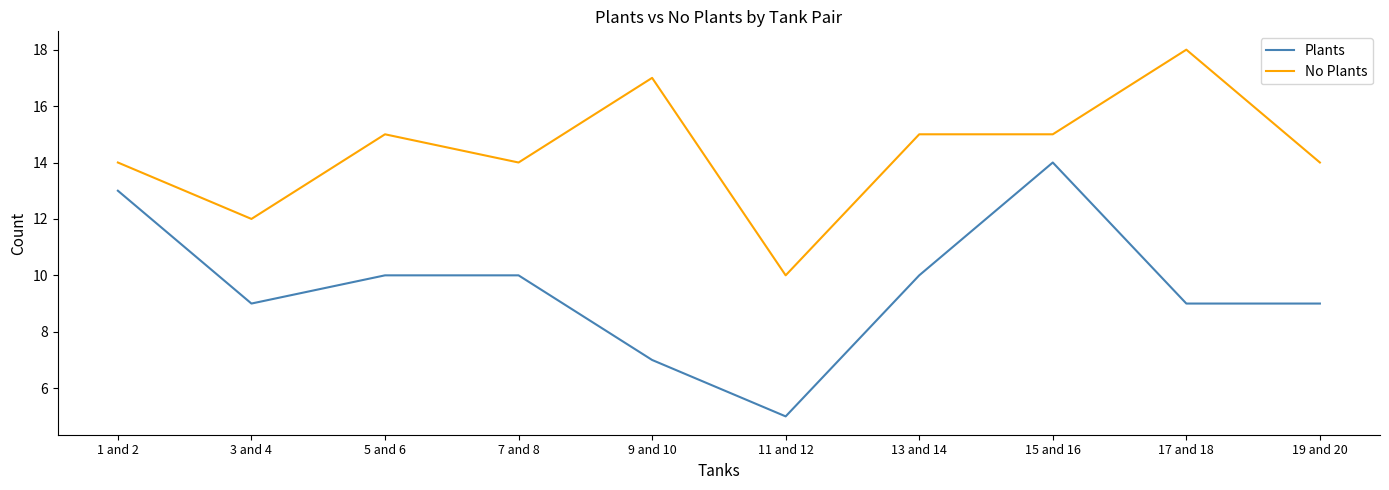

What is the average value of the No Plants series?

14